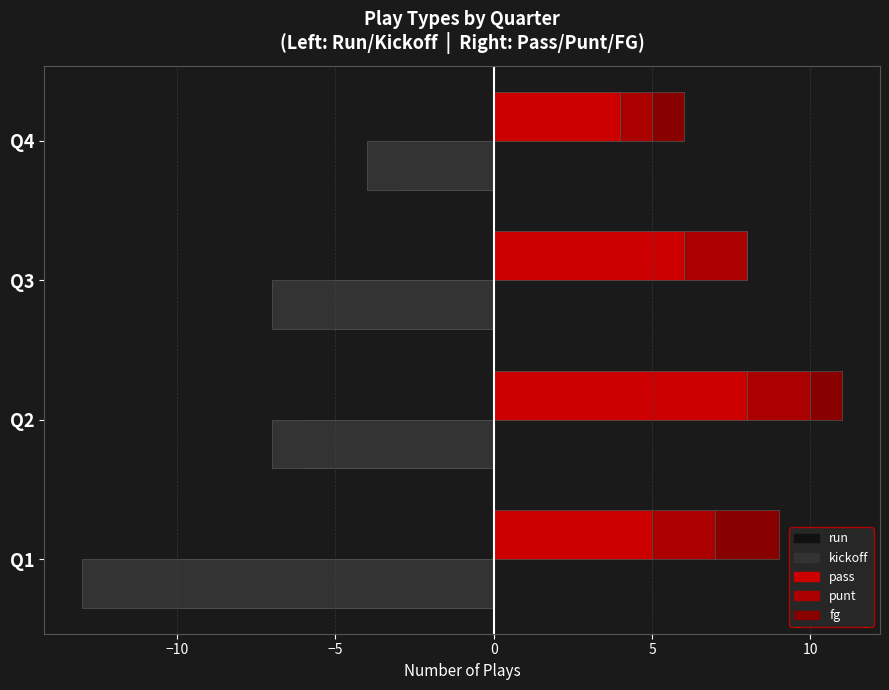

What is the value of the run bar at the 3rd from the left?

-5